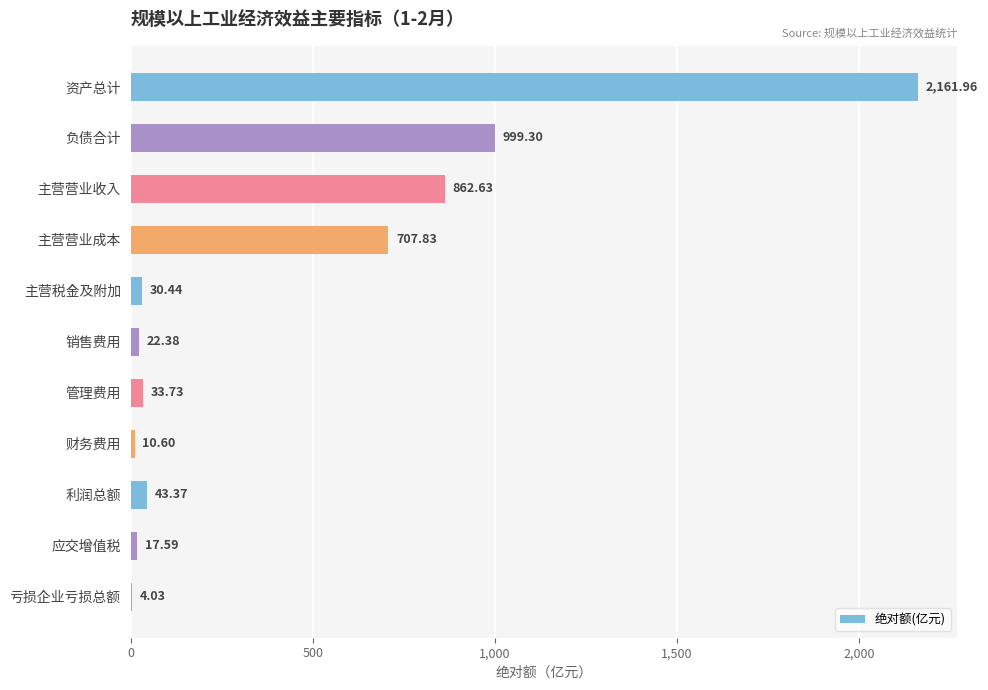

What is the sum of the values at 利润总额 and 主营税金及附加?

73.8